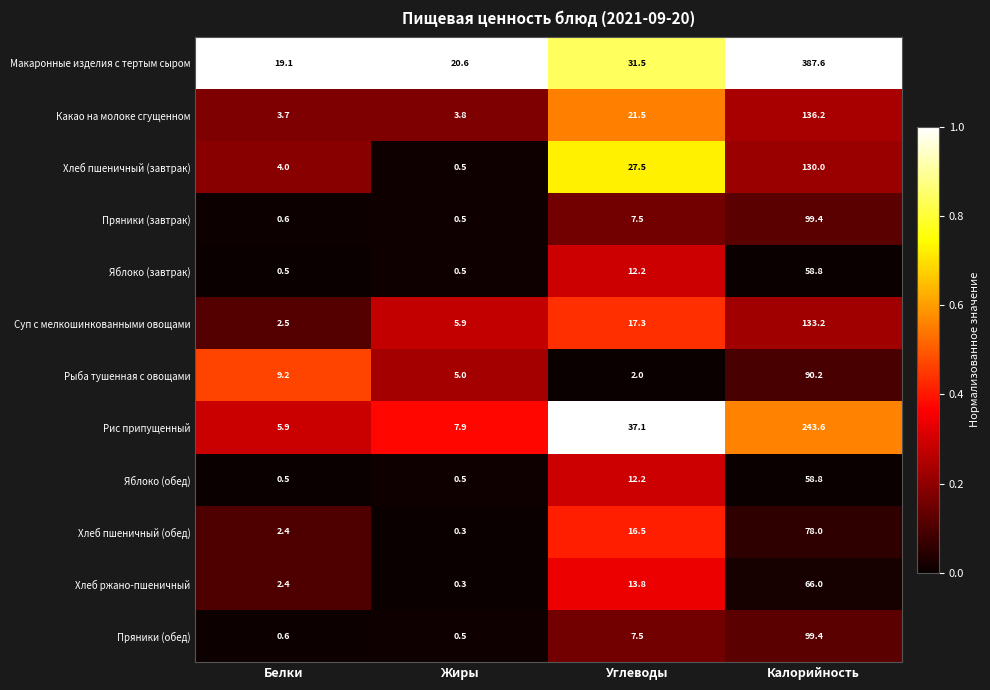

The value of Яблоко (завтрак) at Углеводы is 12.2. True or false?

True